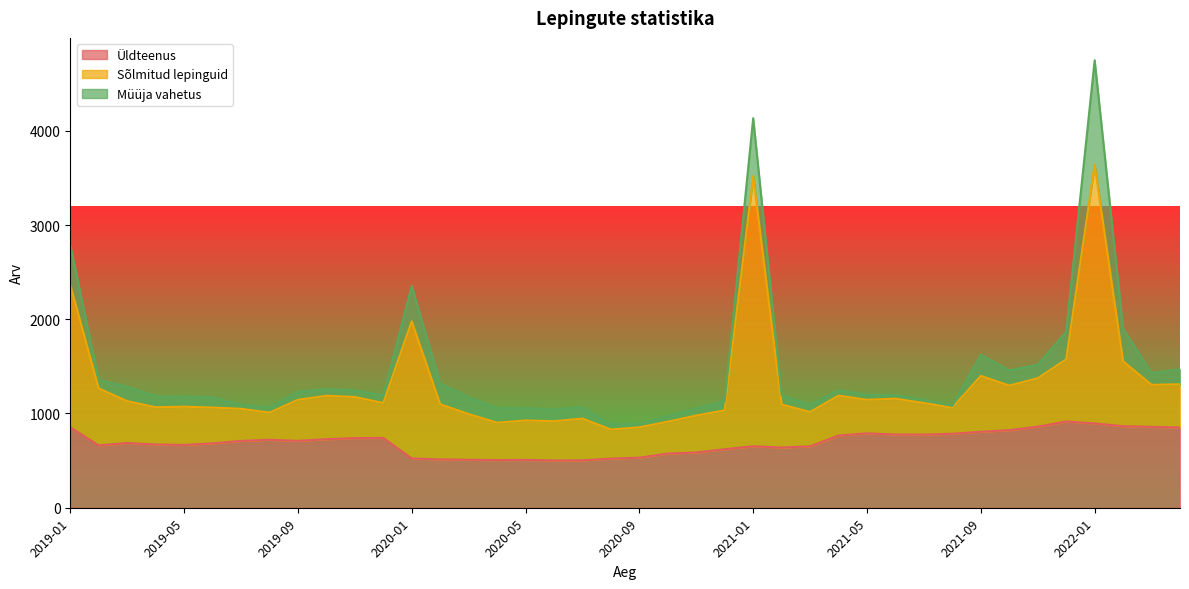

What is the sum of the Üldteenus values at 2020-07 and 2020-03?

1012